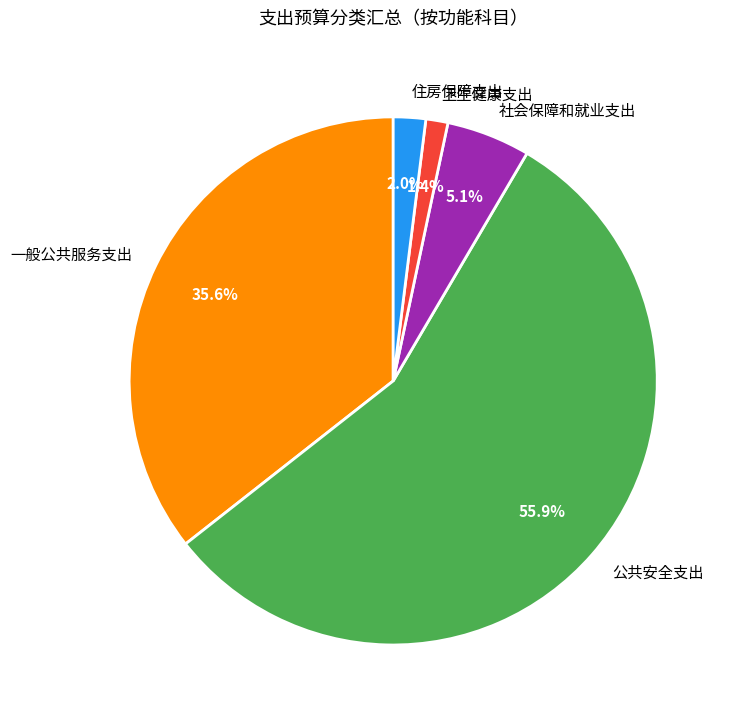

To the nearest percent, what portion does 卫生健康支出 represent?

1%